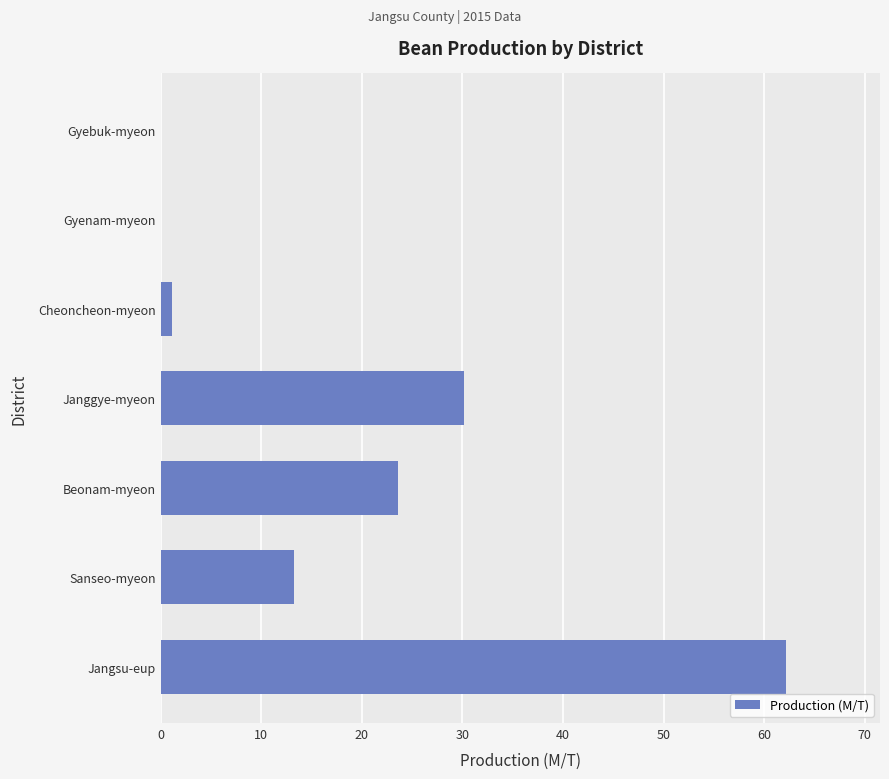

Approximately how many times larger is the value at Beonam-myeon compared to Jangsu-eup?

0.4